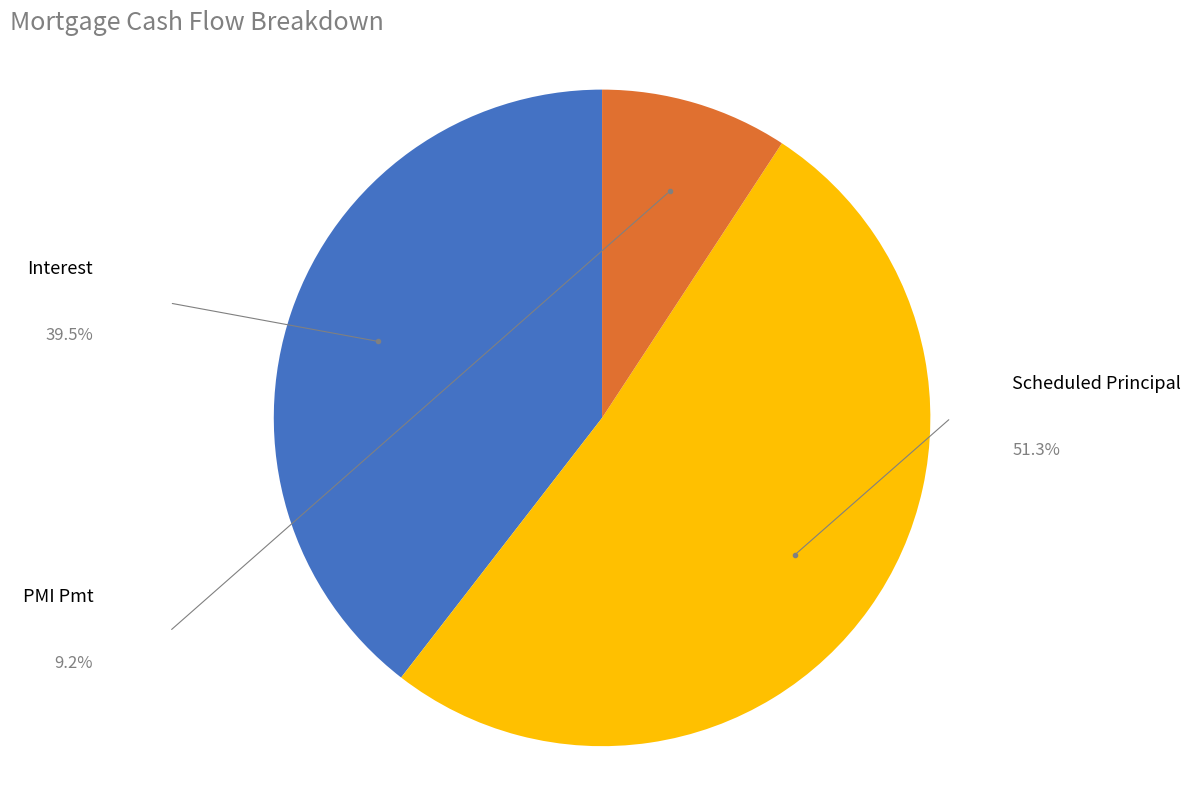

How much of the chart is everything except PMI Pmt?

90.8%